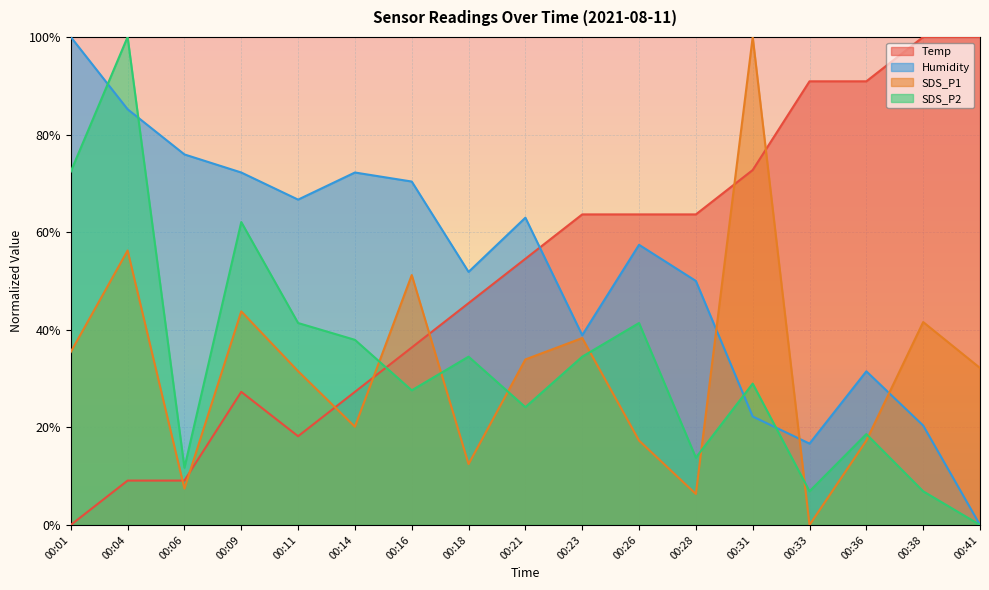

At which category does Temp reach its first local valley?

00:11